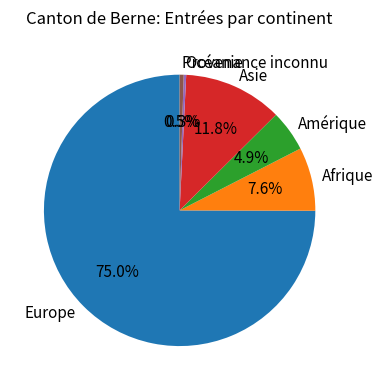

Which has a higher value, Asie or Europe?

Europe